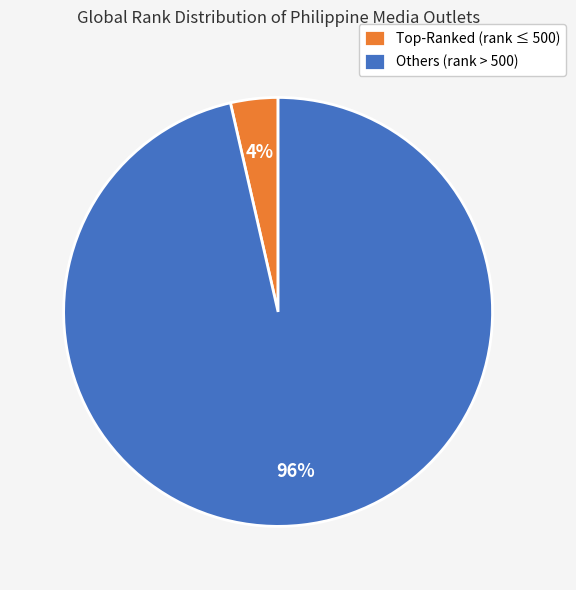

Which slice represents more than half of the pie?

Others (rank > 500)